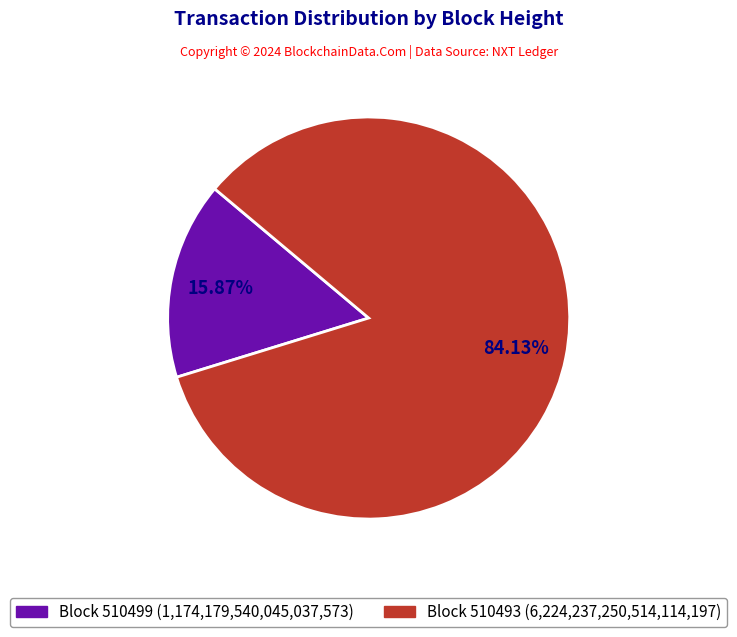

Is there any slice that represents more than half of the pie?

Yes